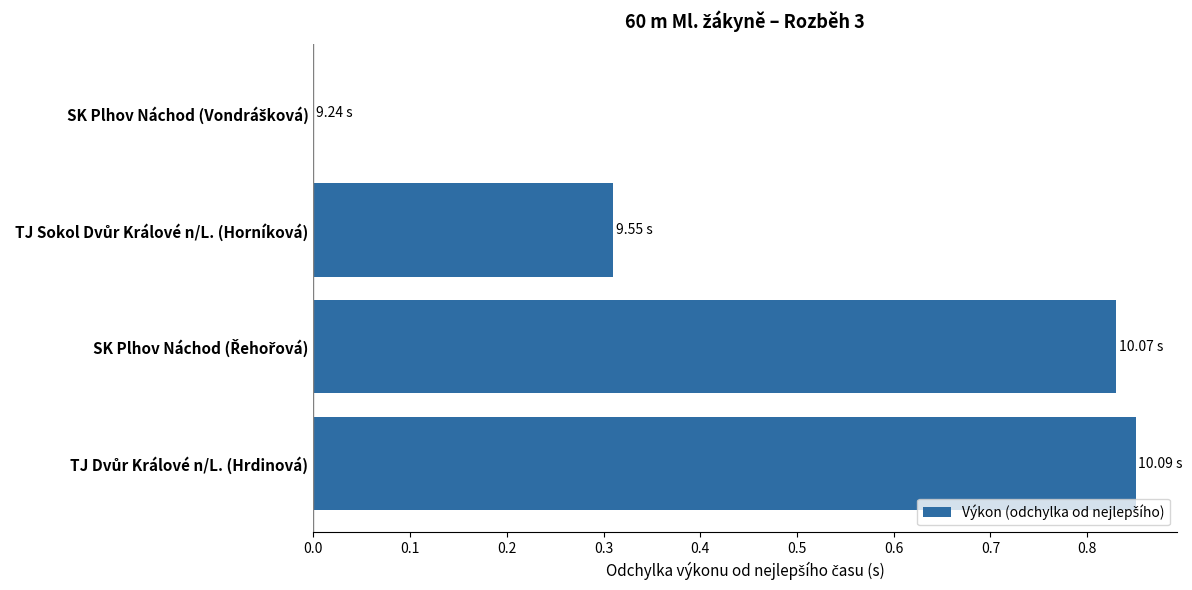

What is the sum of all values?

2.0